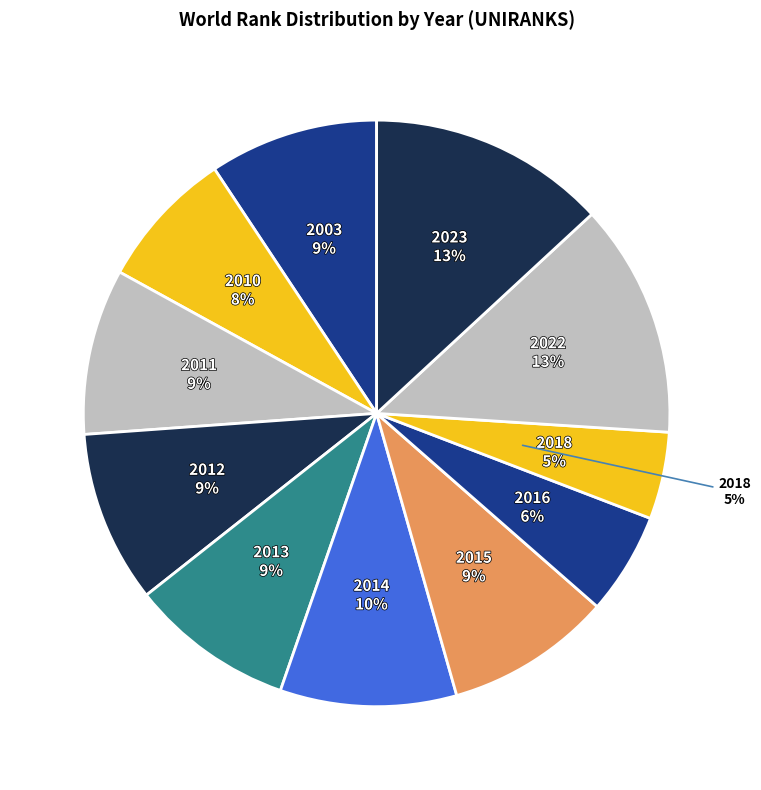

To the nearest percent, what portion does 2018 represent?

5%